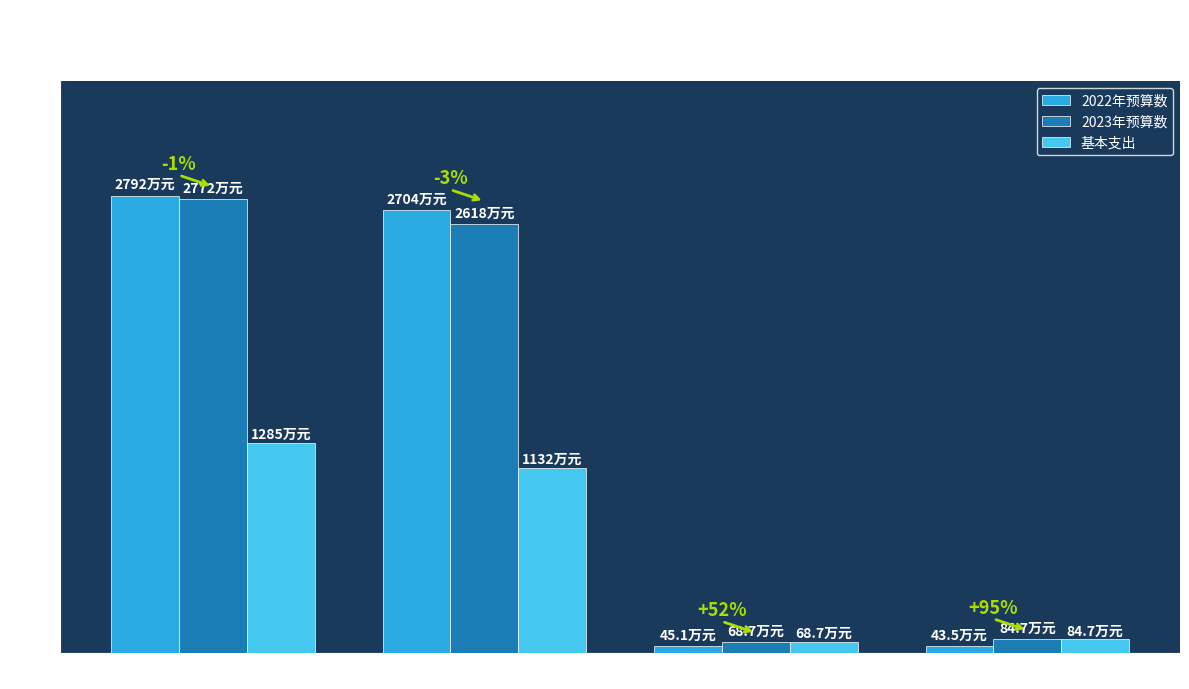

What are all the series names shown in the legend?

2022年预算数, 2023年预算数, 基本支出